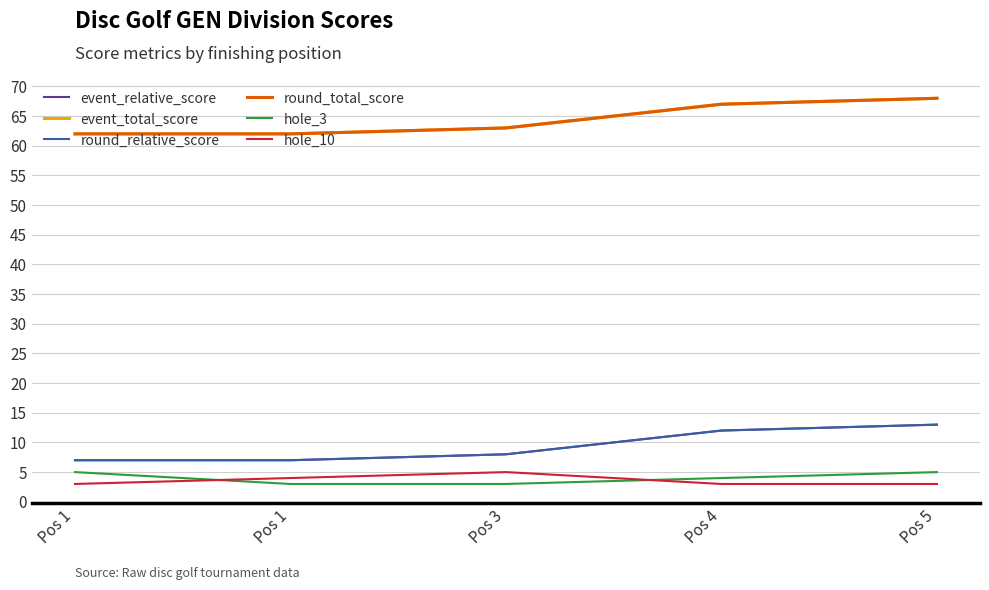

Where does the hole_3 series first go above 4?

Pos 1